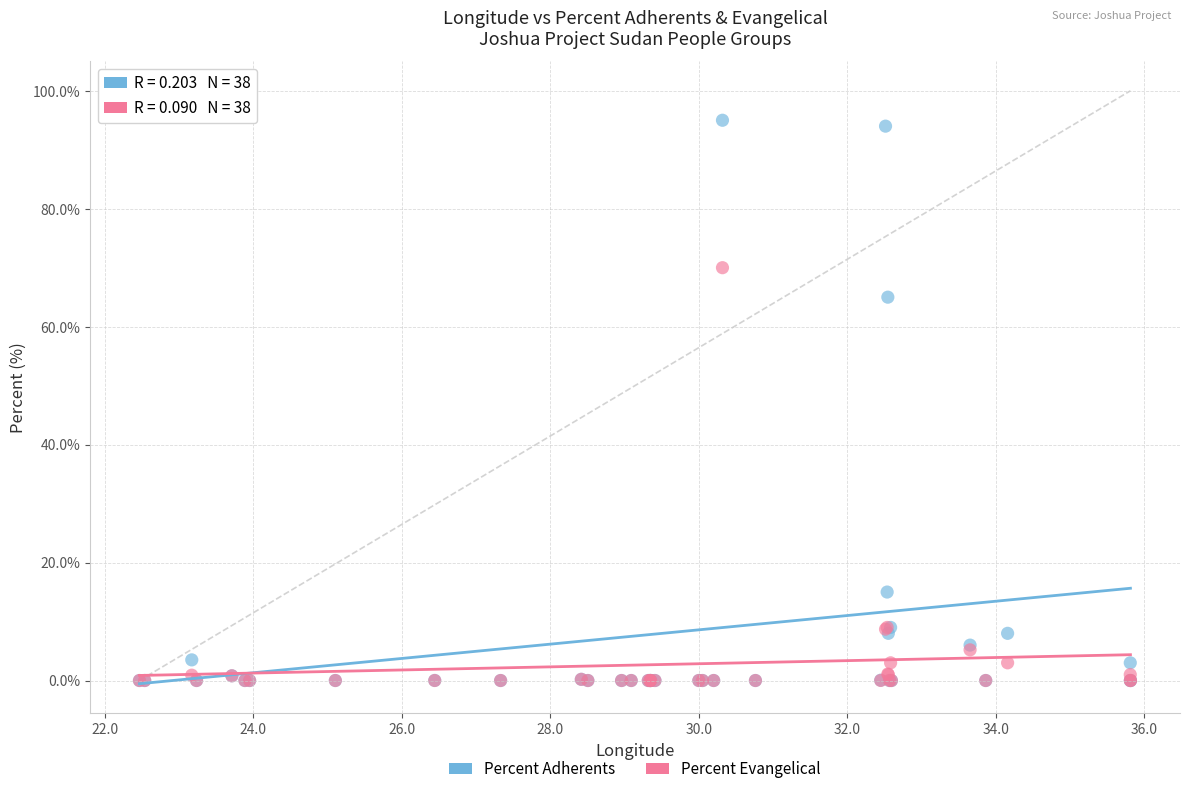

Across all series, what Y value is closest to 47?

65.0